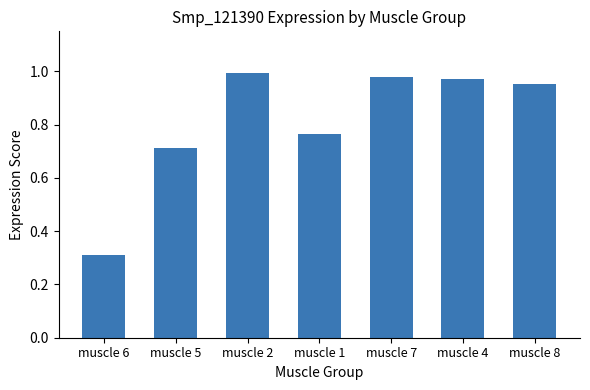

The value at muscle 5 is 0.7. True or false?

True